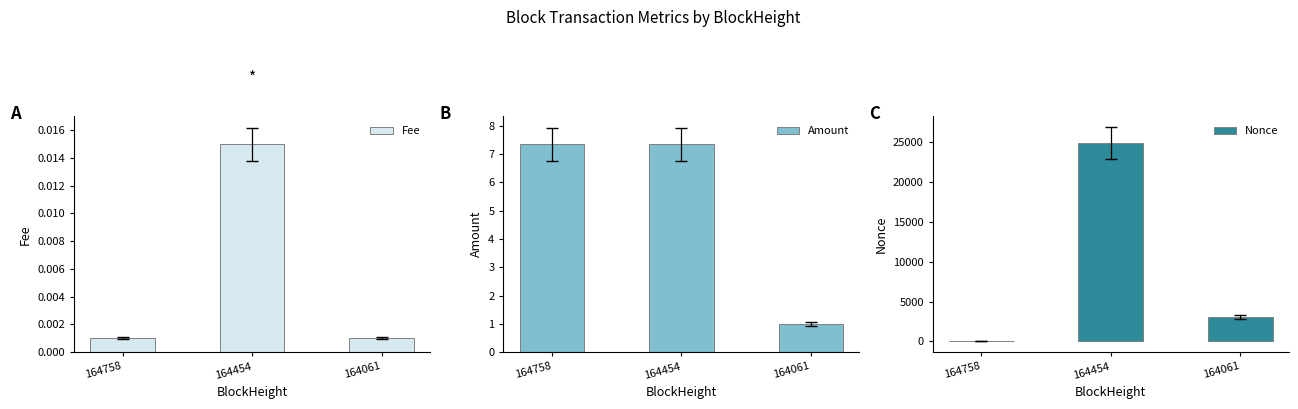

The Amount series shows 7.3 at 164758. True or false?

True